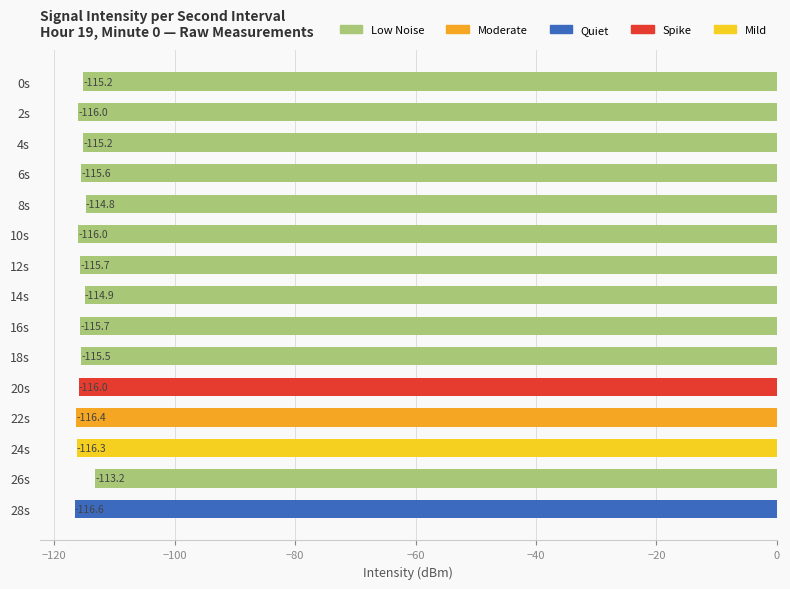

Count the number of data series in this chart.

1